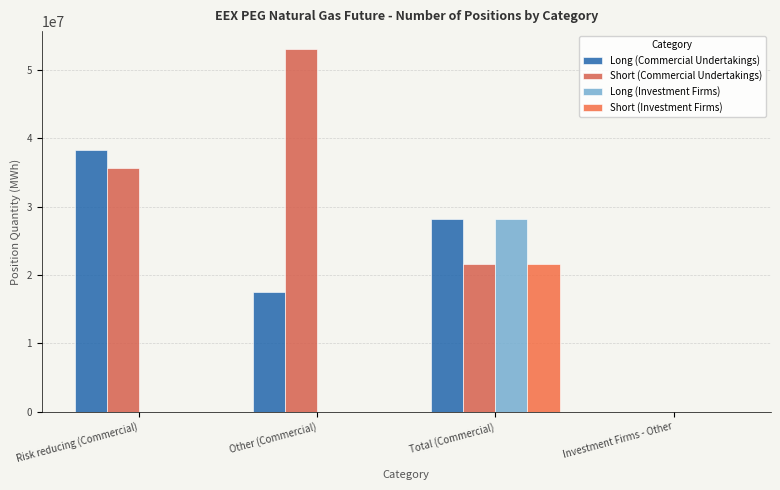

What is the average value of the Long (Investment Firms) series?

7032569